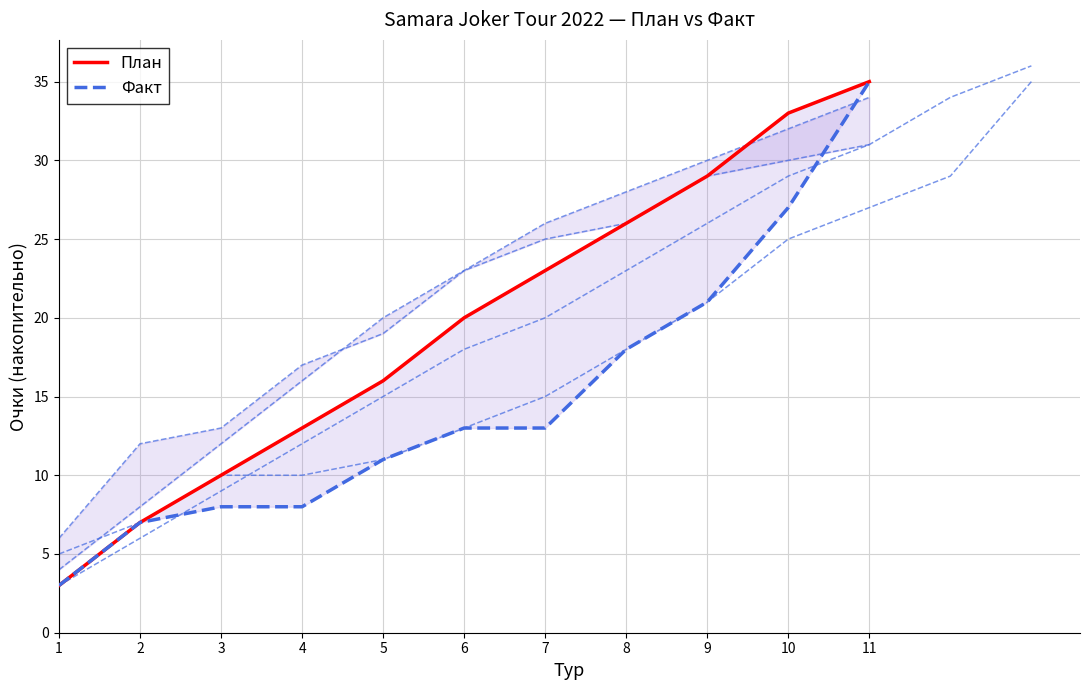

Reading left to right, transcribe all the data shown in this chart.

План: 1=3	2=7	3=10	4=13	5=16	6=20	7=23	8=26	9=29	10=33	11=35
Факт: 1=3	2=7	3=8	4=8	5=11	6=13	7=13	8=18	9=21	10=27	11=35